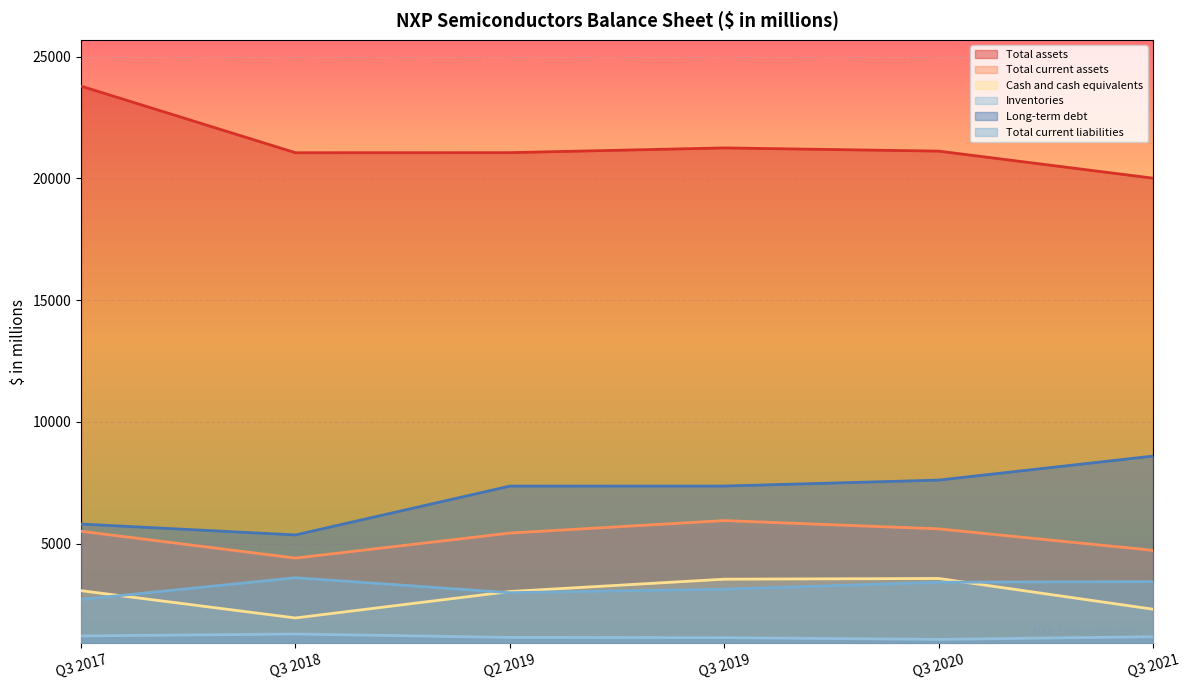

Rank the series by their maximum value, from lowest to highest.

Inventories, Cash and cash equivalents, Total current liabilities, Total current assets, Long-term debt, Total assets